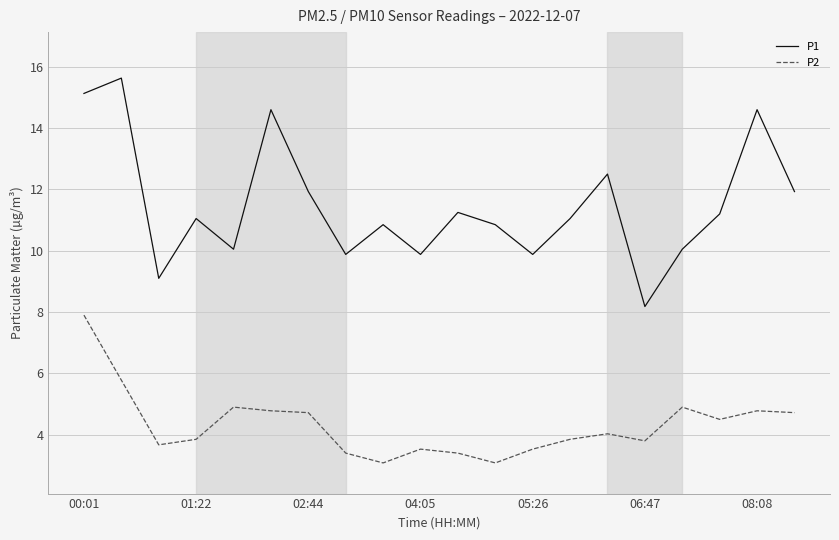

Which series has the largest total across all categories?

P1